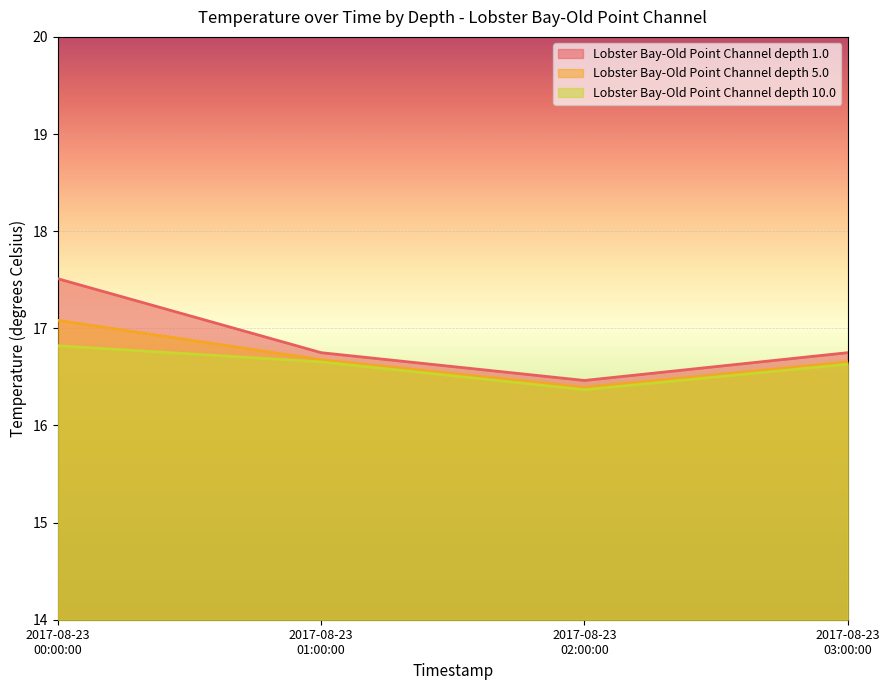

How many Lobster Bay-Old Point Channel depth 1.0 values are between 16 and 17?

3